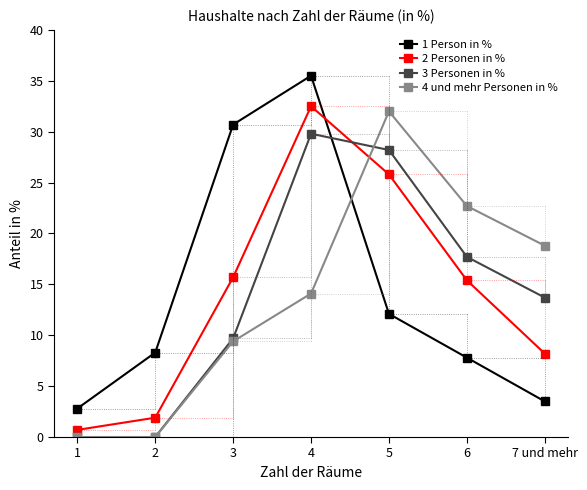

In 4 und mehr Personen in %, how many points are higher than both neighbors (excluding endpoints)?

1